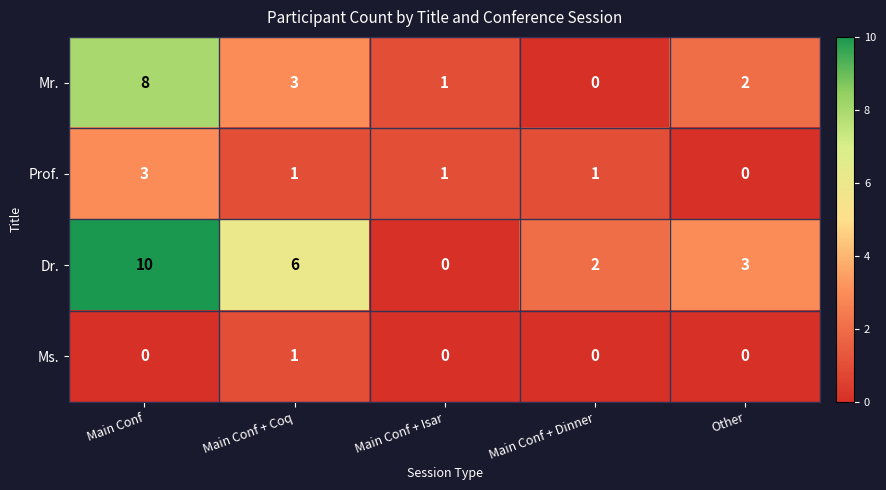

Read the Dr. value at Main Conf + Coq, to the nearest 10.

10